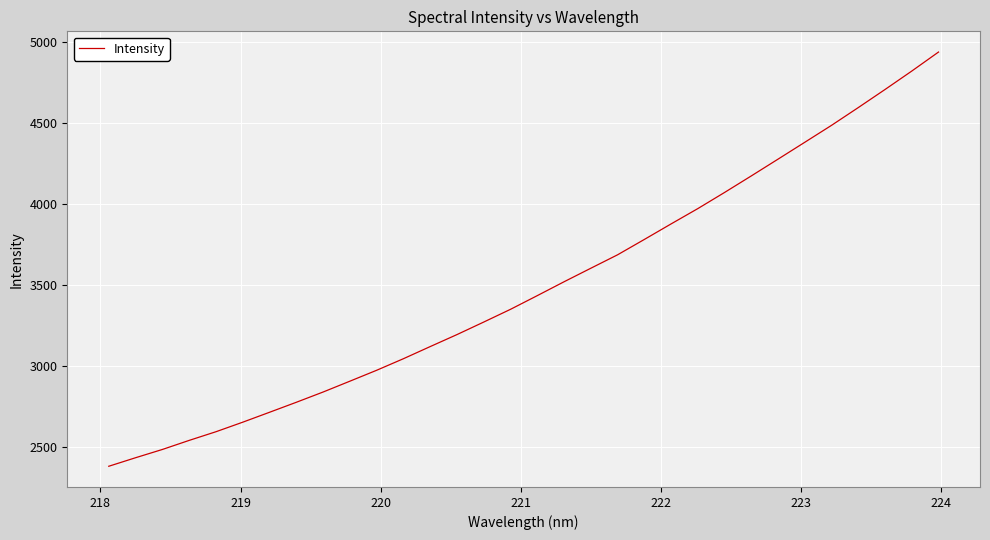

What is the smallest value displayed?

2384.1